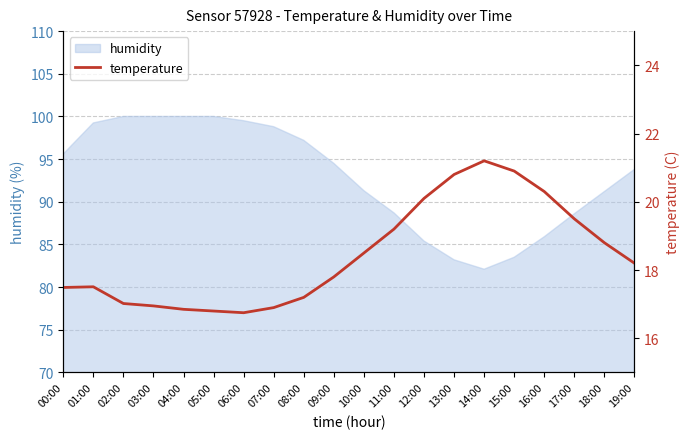

True or false: humidity has a value of 142.3 at 16:00.

False